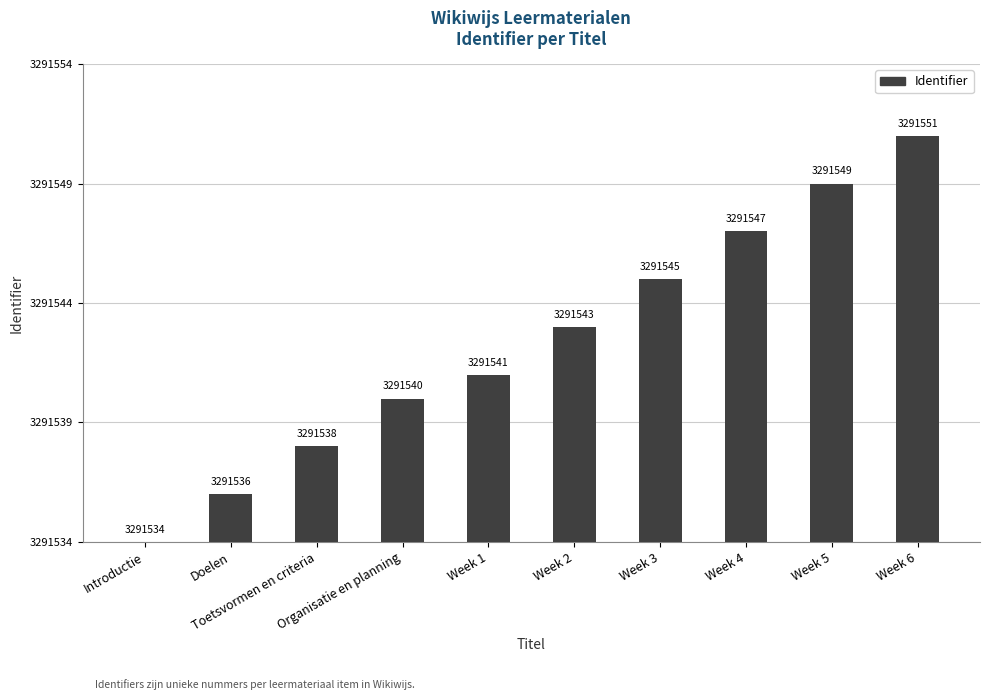

Where does the data first go above 9?

Week 3